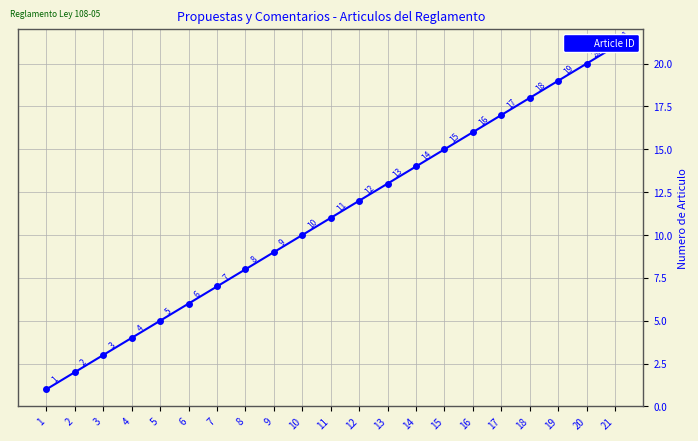

True or false: there are more than 2 points higher than both neighbors.

False